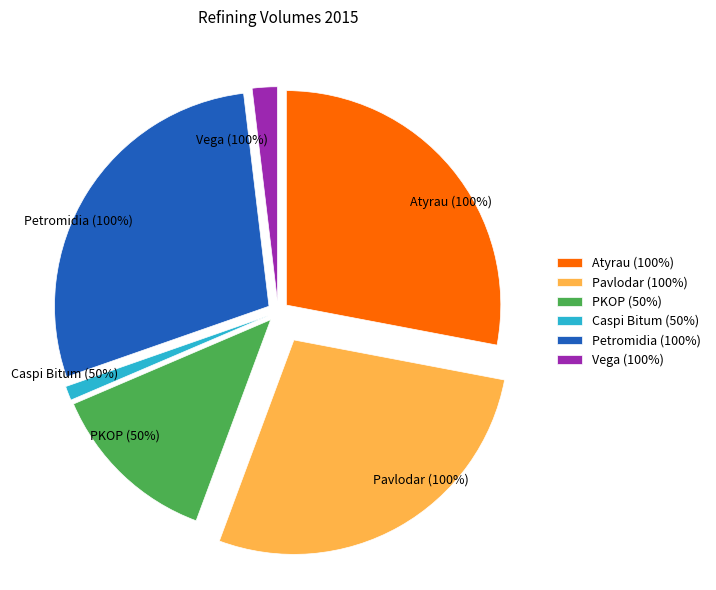

Count the number of slices in the pie.

6